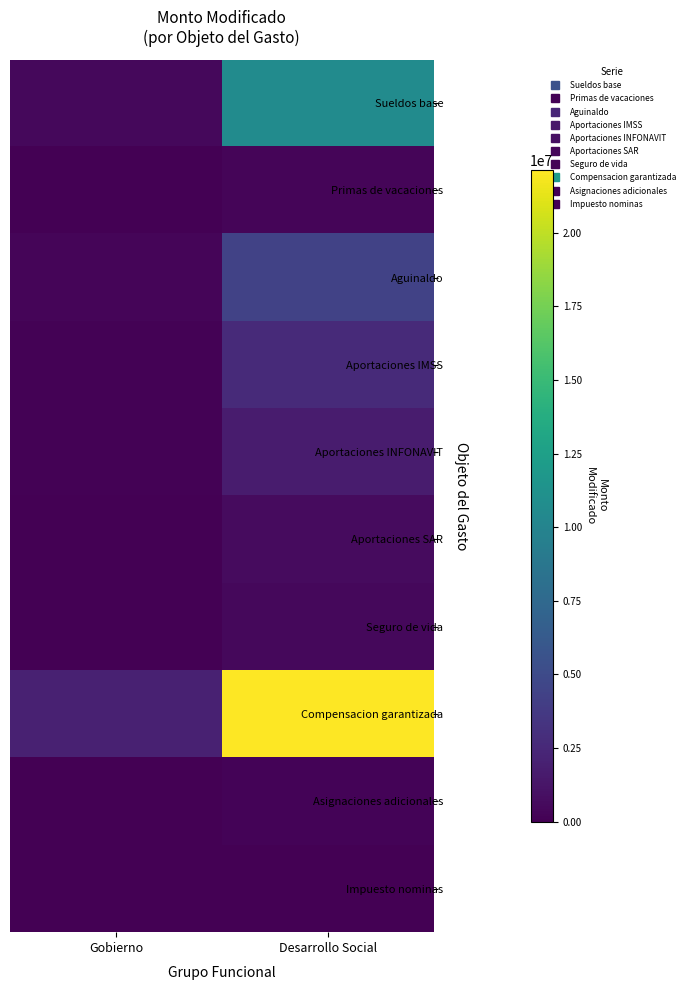

Between Gobierno and Desarrollo Social, which series saw the biggest shift?

Compensacion garantizada